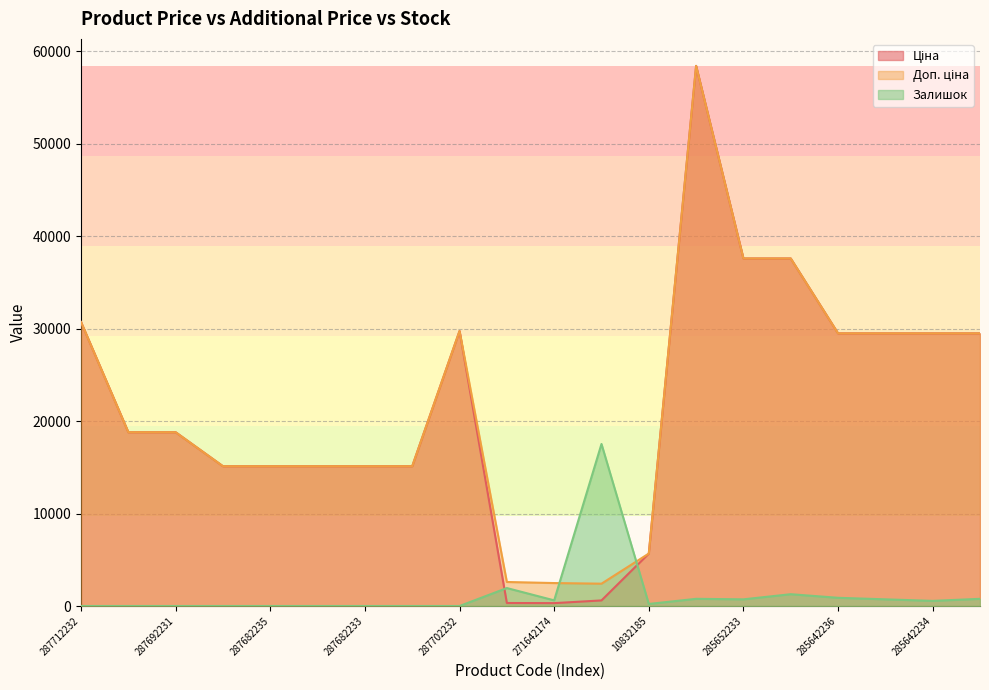

Rank the categories by Ціна value from lowest to highest.

271642174, 271652174, 249092174, 10832185, 287682236, 287682235, 287682234, 287682233, 287682231, 287692233, 287692231, 285642236, 285642235, 285642234, 285642233, 287702232, 287712232, 285652233, 285652231, 285662232